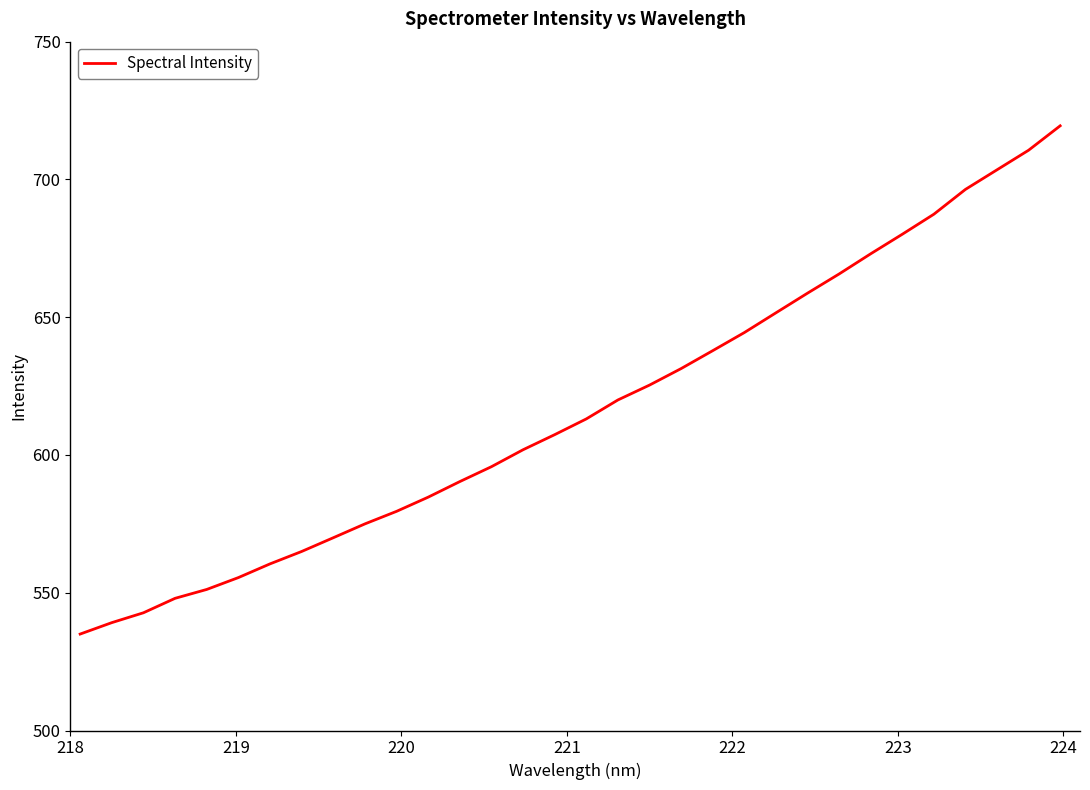

What is the maximum value shown in the chart?

719.5